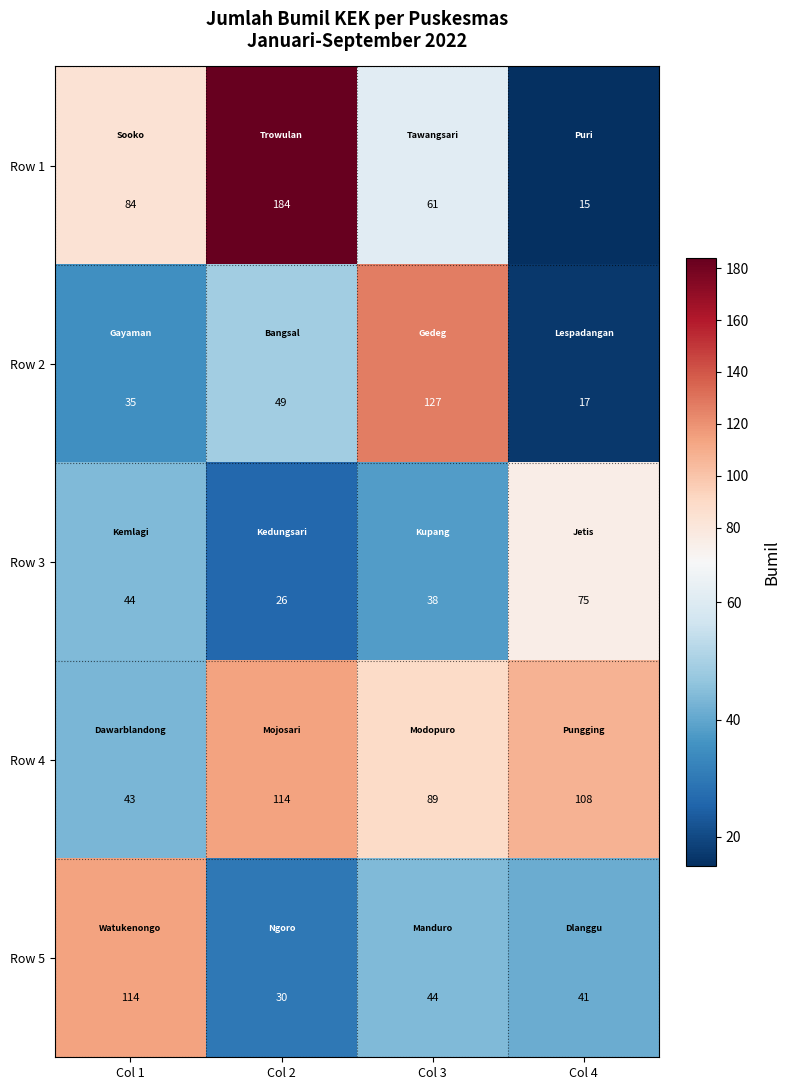

At which label is Row 5 closest to 72?

Col 3